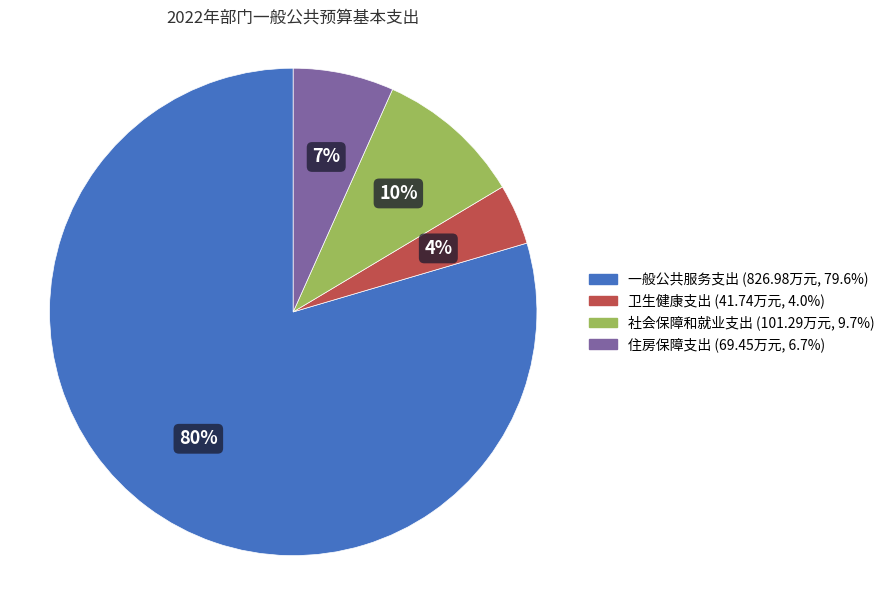

To the nearest percent, what is the average slice percentage?

25%